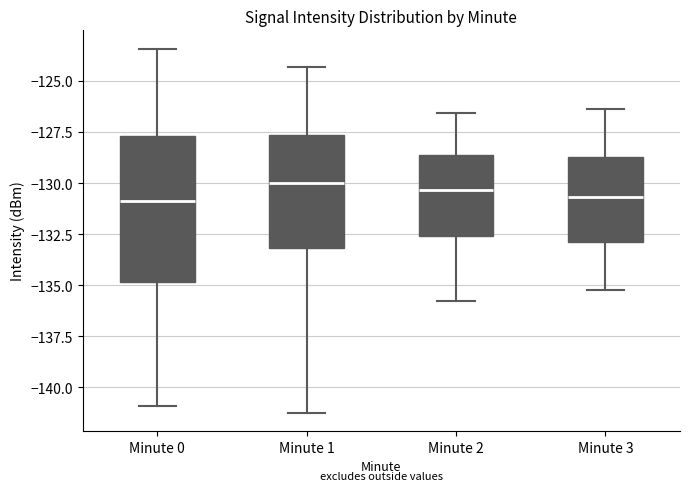

Which box is the tallest, from its lower edge to its upper edge?

Minute 0